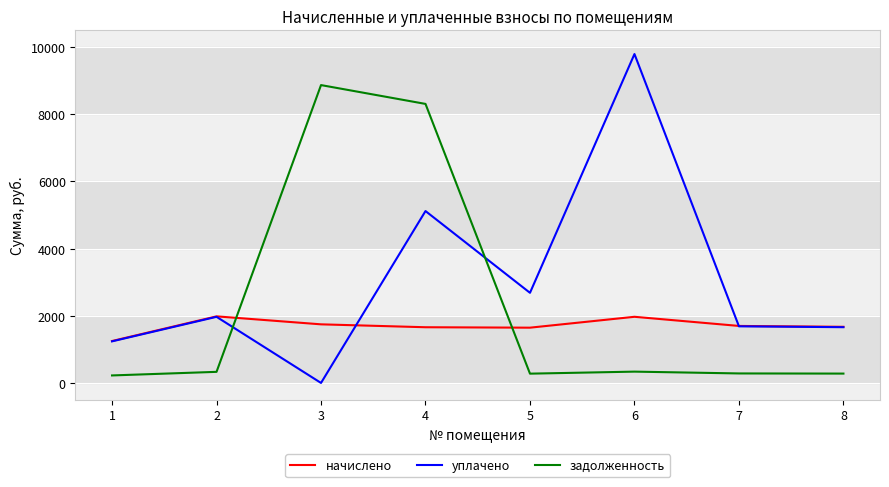

Which series changed the most between 4 and 5?

задолженность